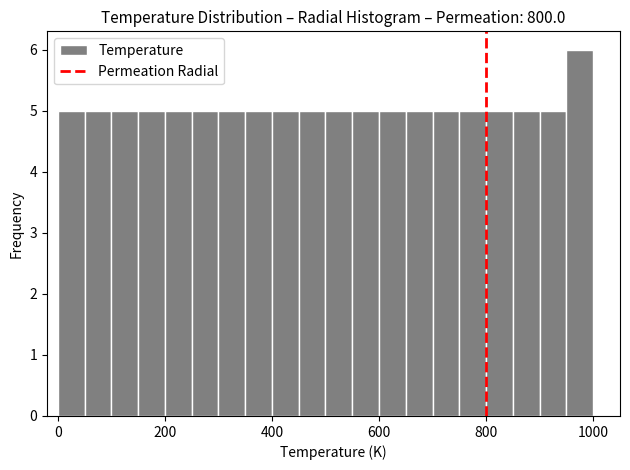

Around what value on the x-axis is the tallest bar? Give the approximate position of its centre, as read against the axis.

980